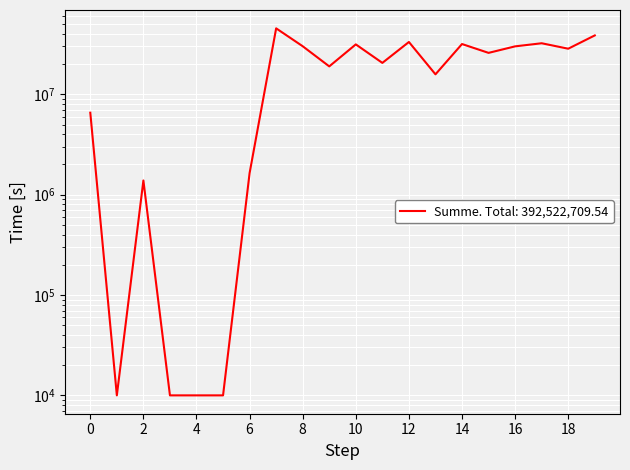

What is the difference between the maximum and minimum values?

45460940.0